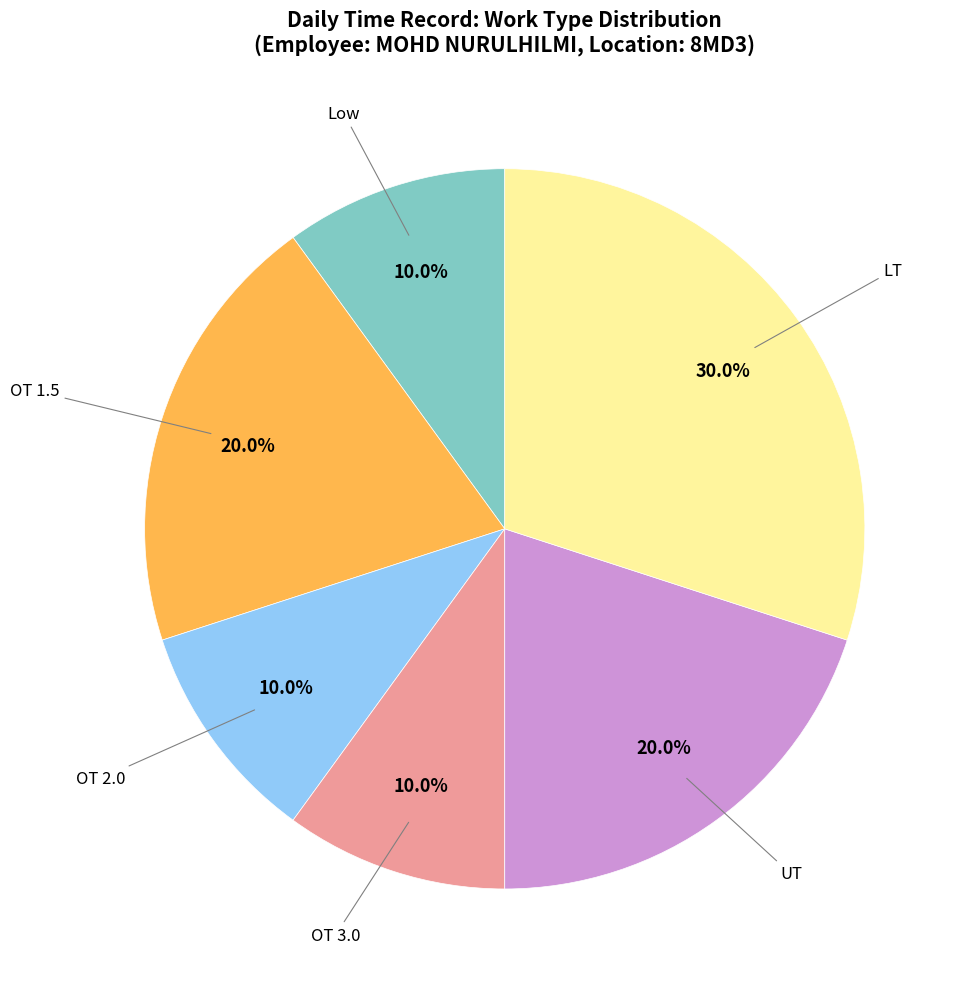

Is there a majority slice in this chart?

No